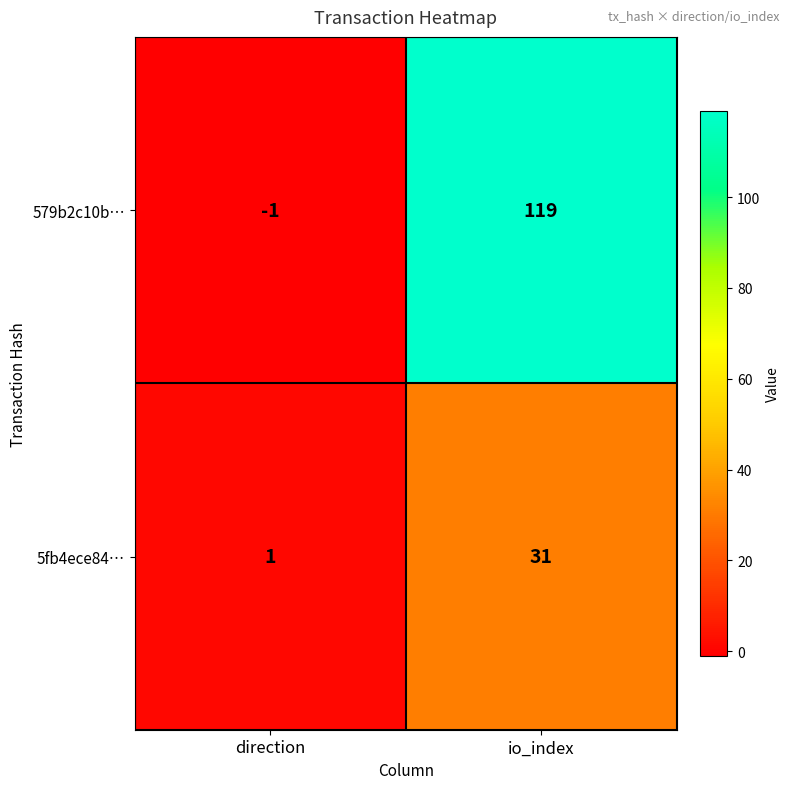

Reading right to left, list all the values displayed in this chart.

579b2c10b…: io_index=119	direction=-1
5fb4ece84…: io_index=31	direction=1